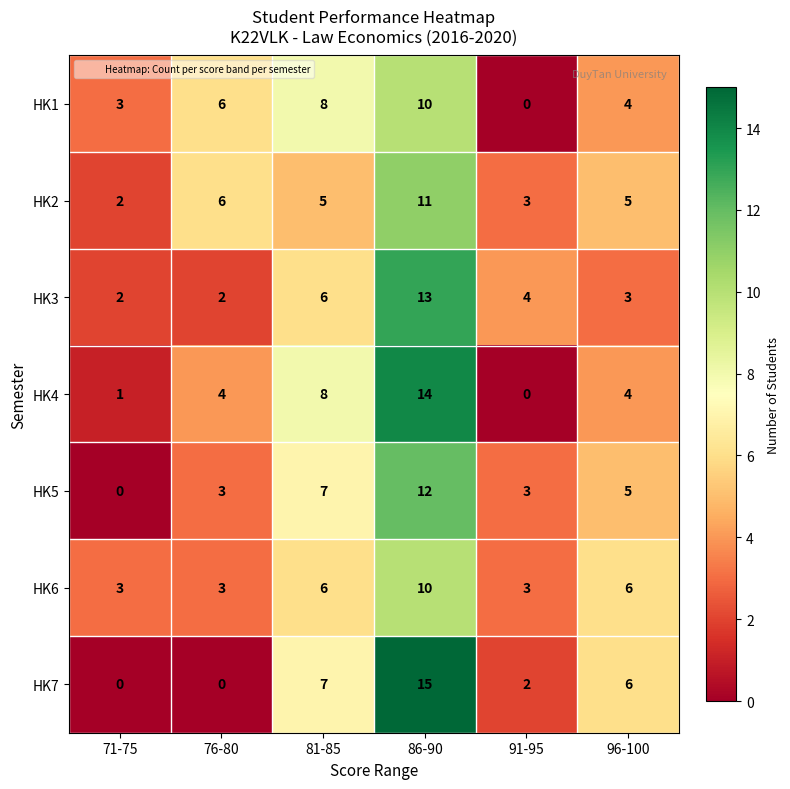

Is the value of HK2 at 86-90 greater than the value of HK4 at 81-85?

Yes